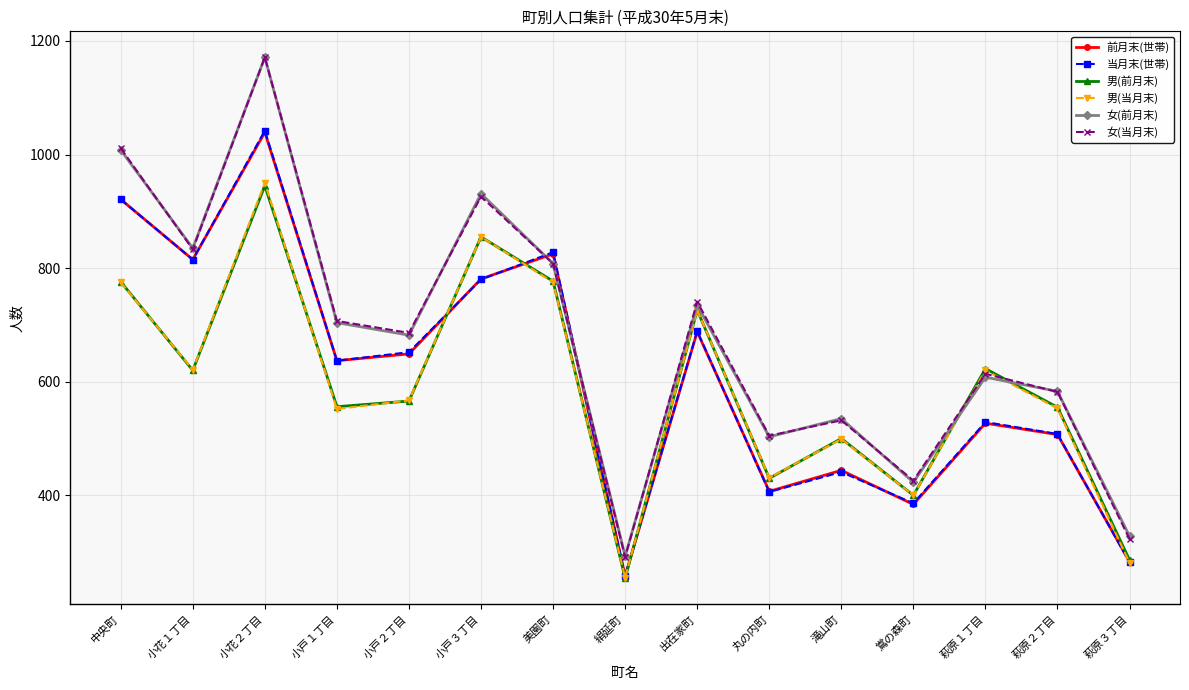

At how many categories does at least one series exceed 963?

2